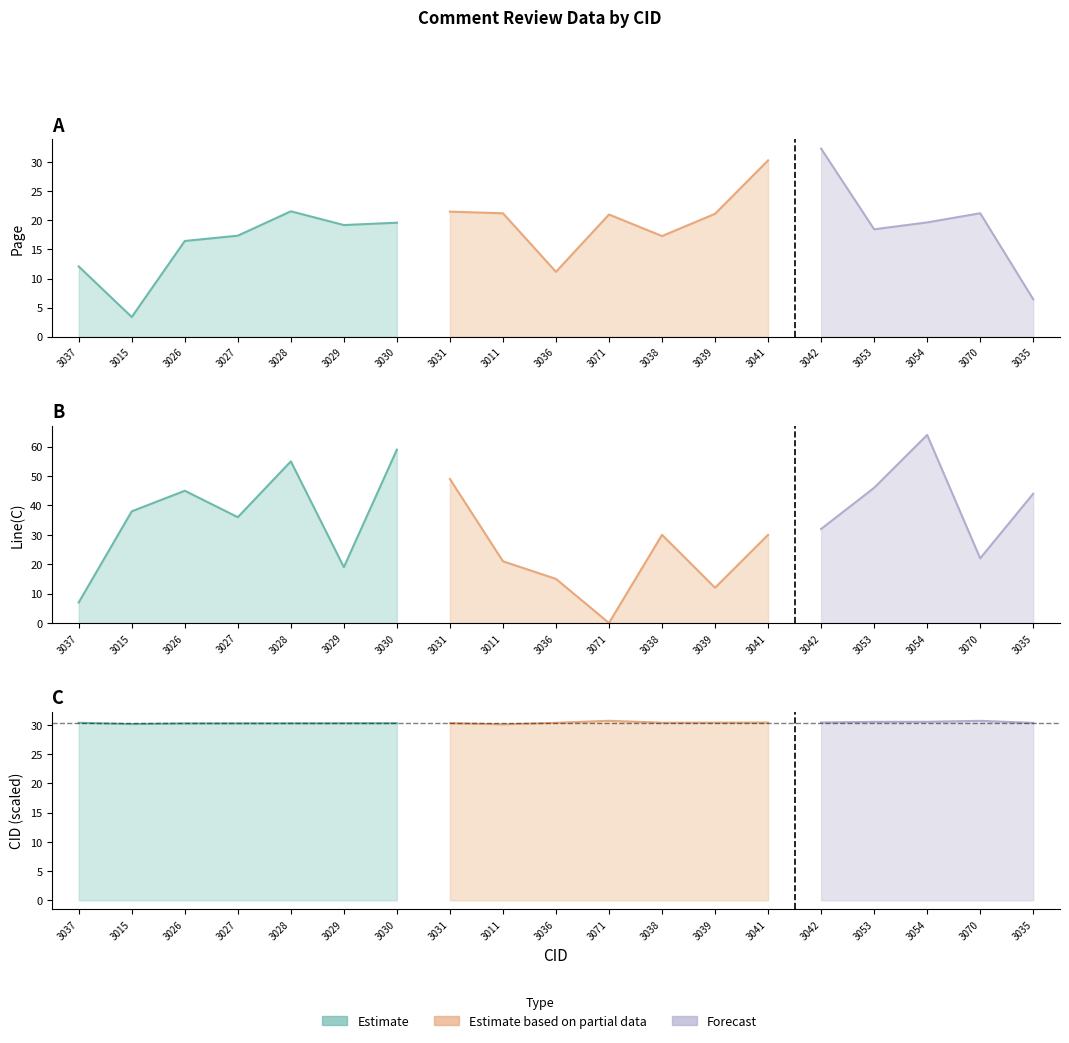

What is the difference between the maximum and minimum values in the Page series?

28.9